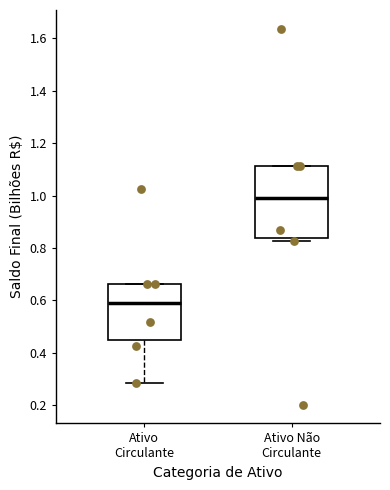

Where is the lower edge of the box for Ativo Circulante on the y-axis? The values are not printed on the chart, so give them approximately, as read against the axis.

0.44